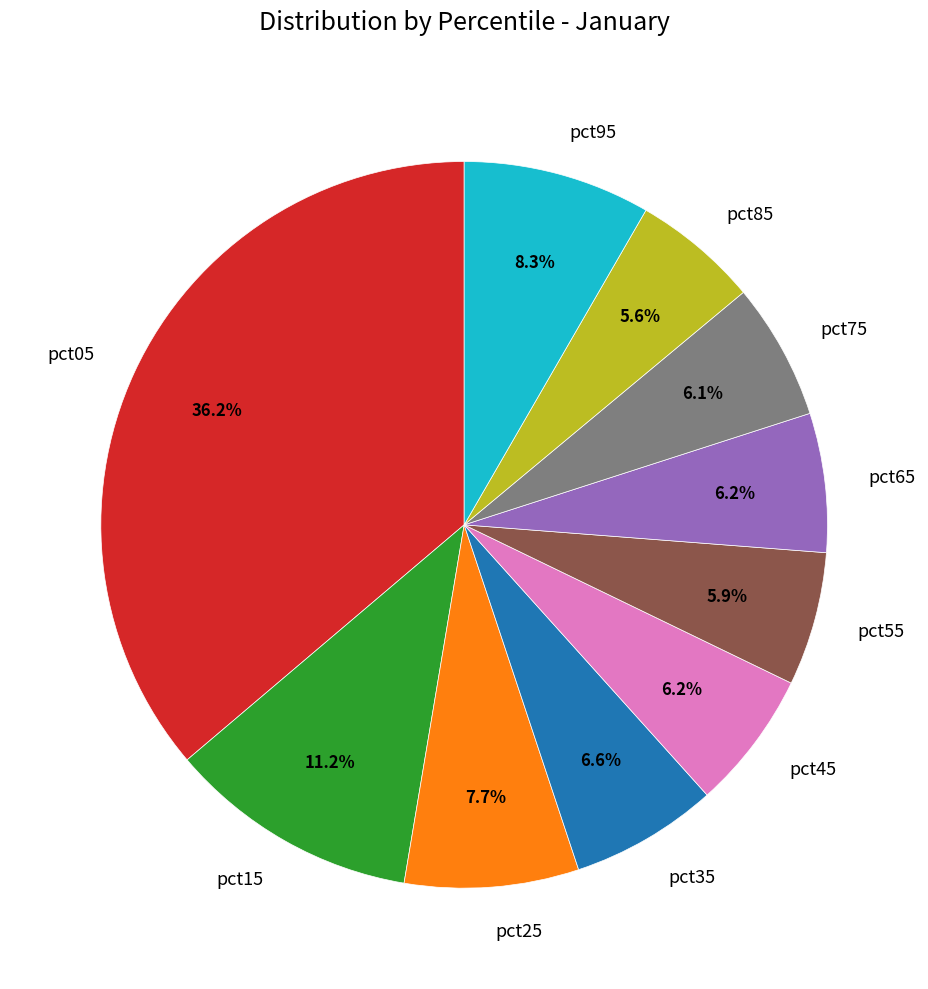

What is the total percentage of pct25 and pct75?

13.8%